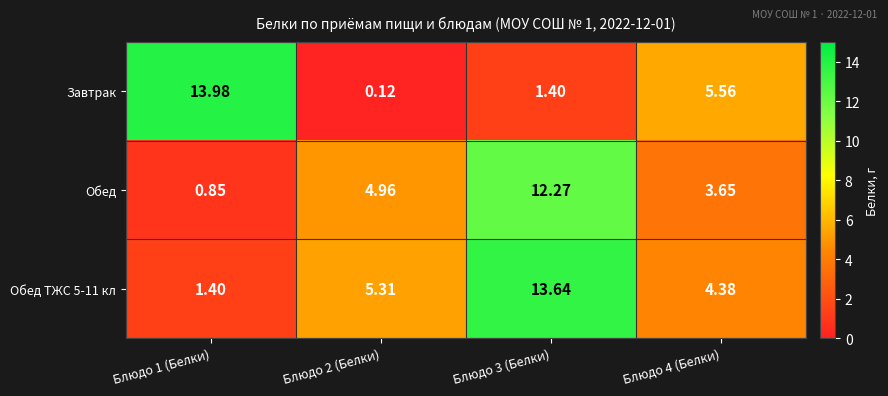

Which series has the largest range (max minus min)?

Завтрак